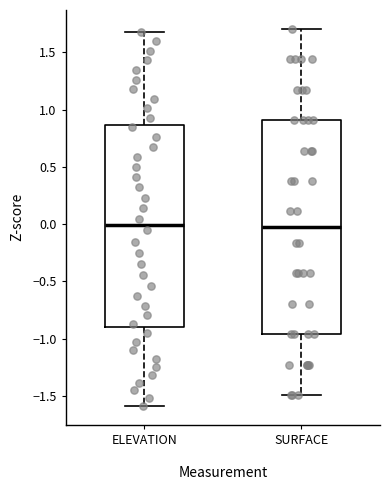

Which box is the tallest, from its lower edge to its upper edge?

SURFACE